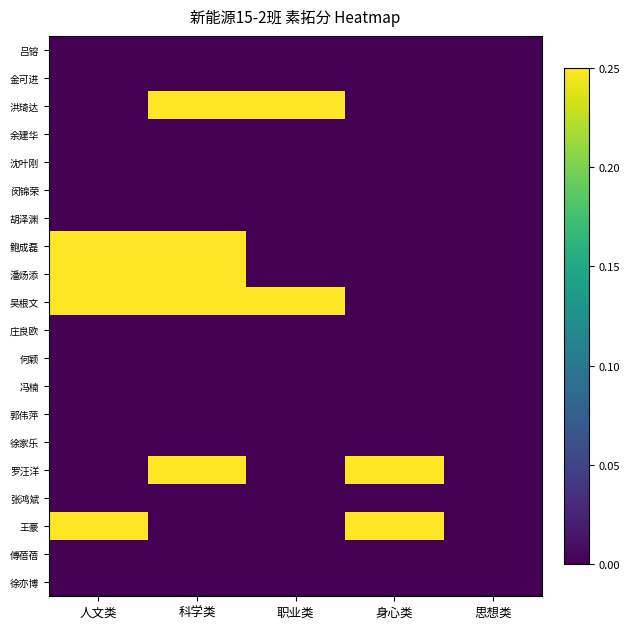

Which series has the largest range (max minus min)?

洪琦达